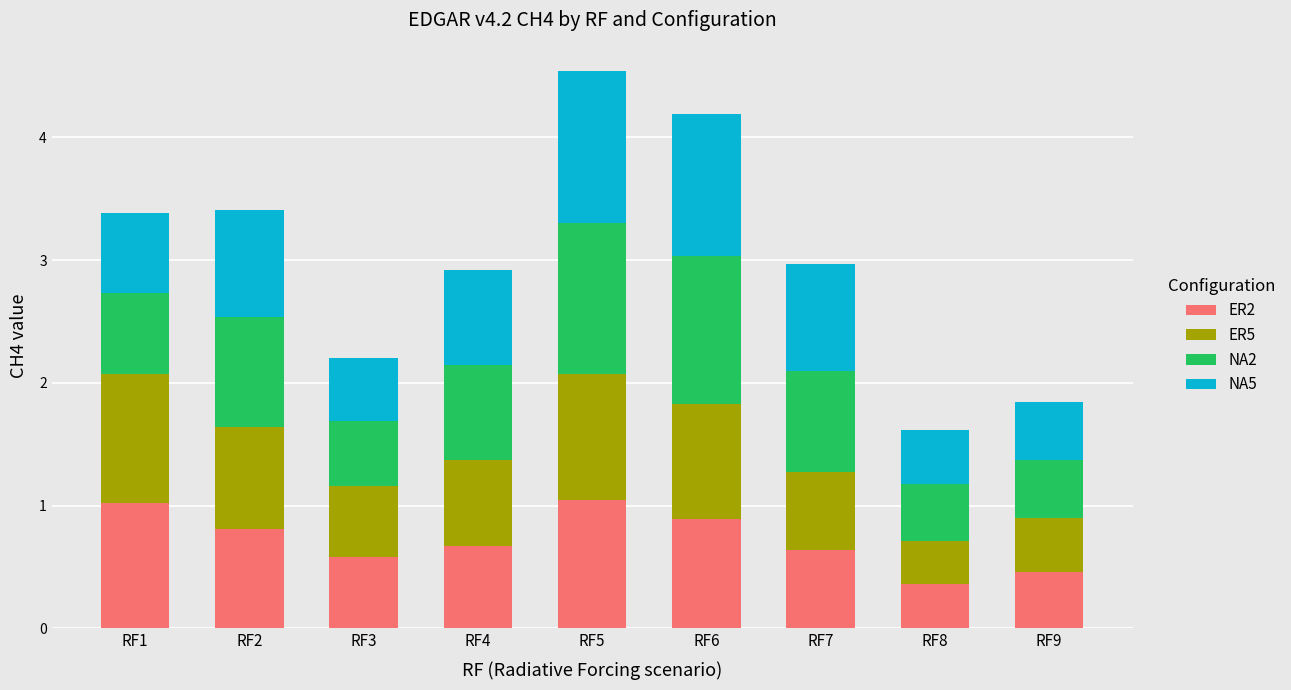

The ER2 series shows 0.6 at RF7. True or false?

True